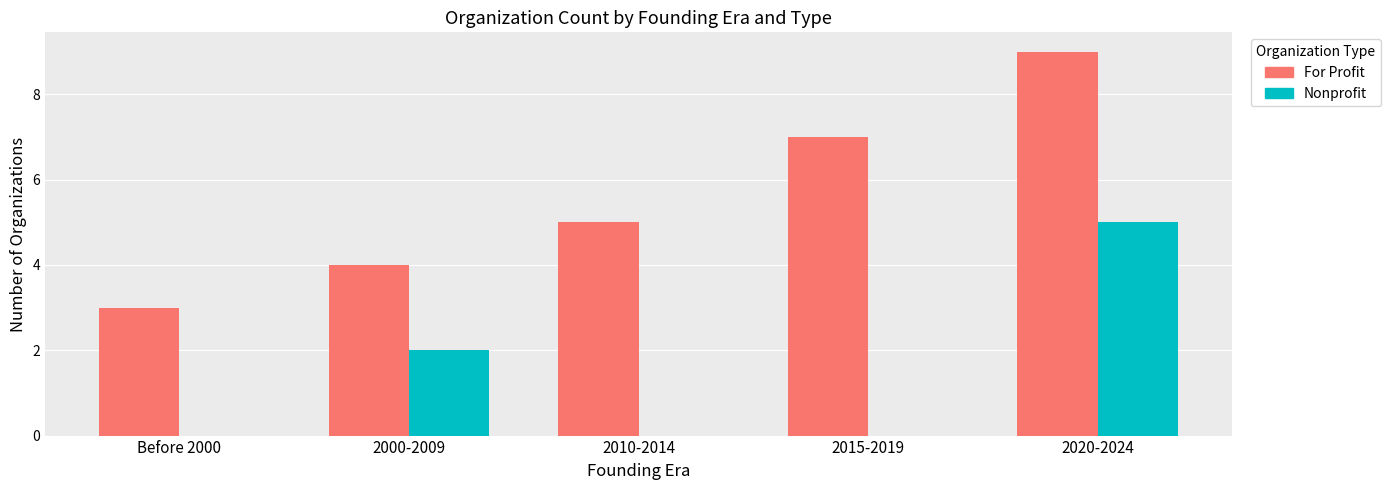

Is it true that For Profit equals 11 at 2015-2019?

False